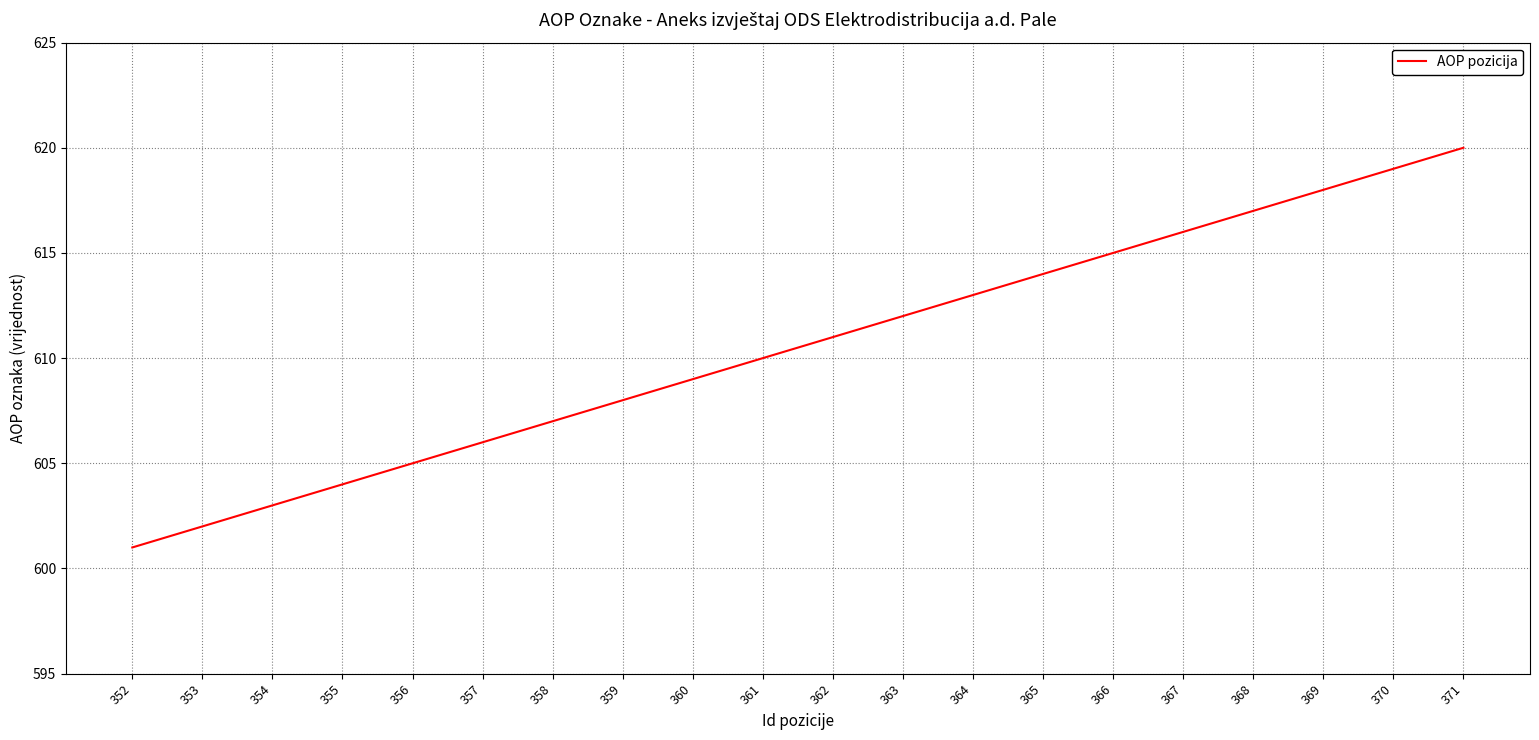

Which category has the lowest value across all series?

352